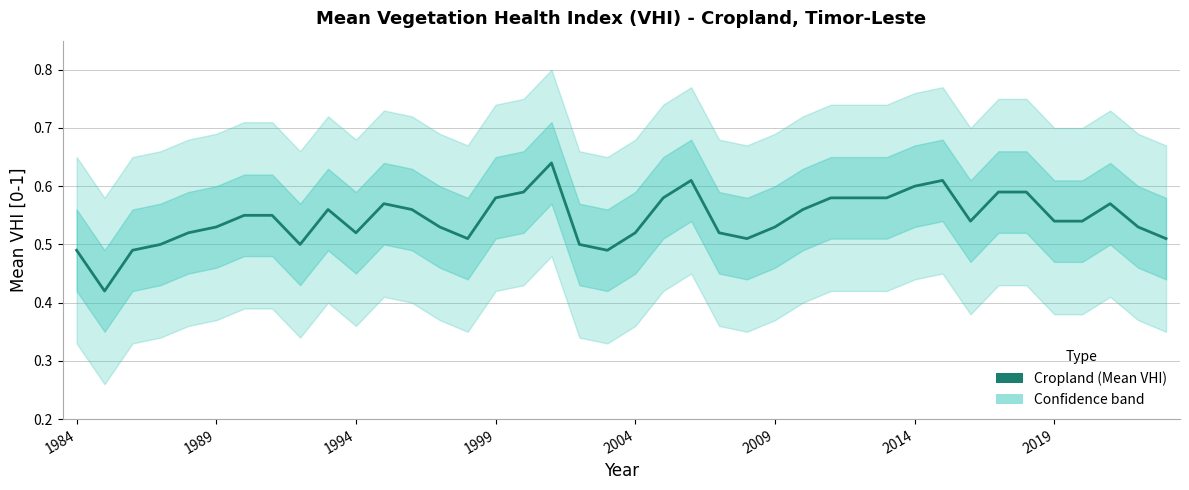

What is the difference between the maximum and minimum values?

0.2